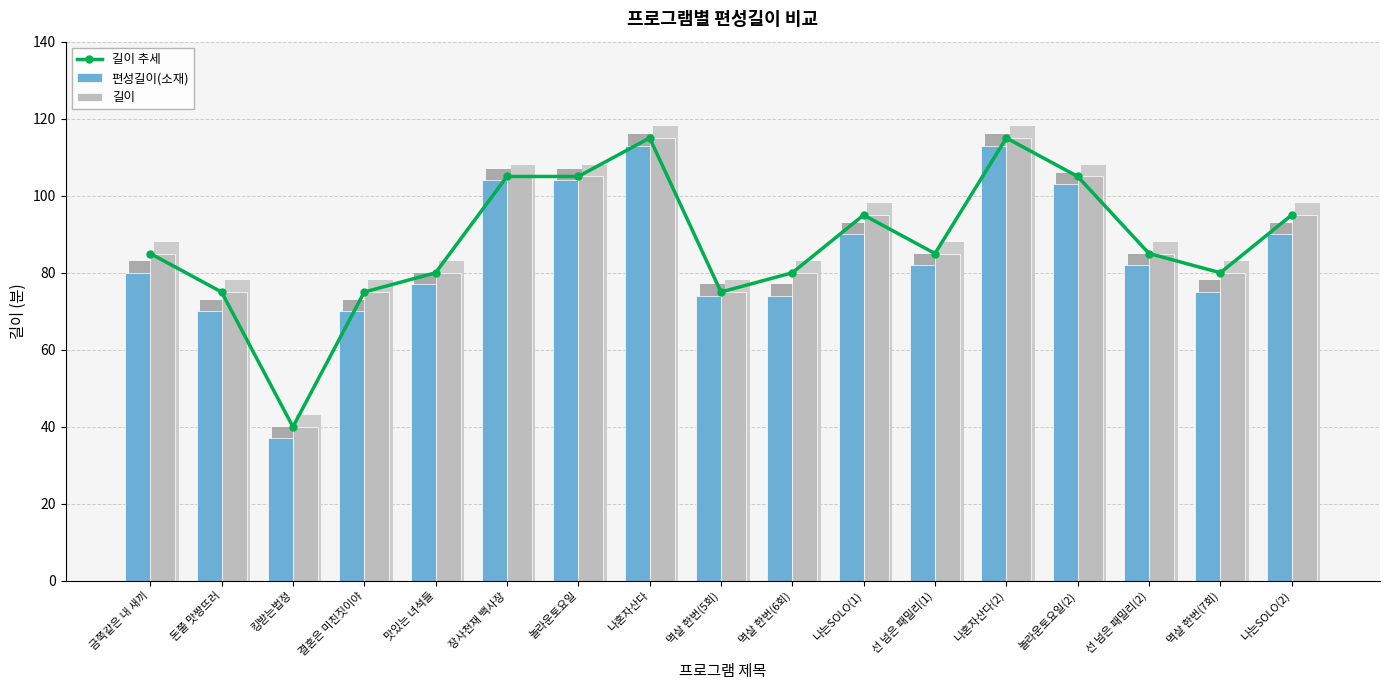

How many bars are there in total?

51